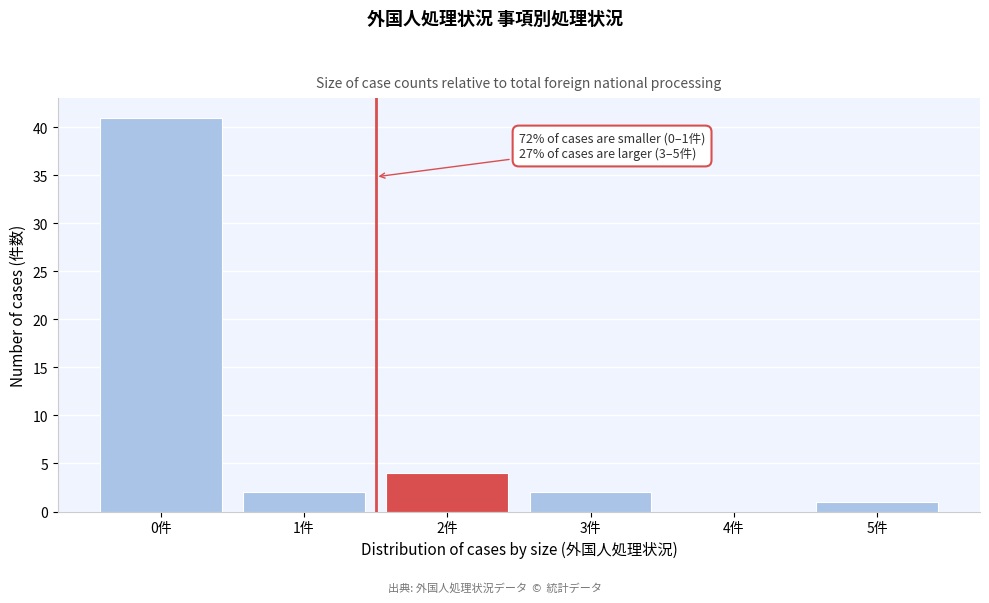

Reading right to left, transcribe all the data shown in this chart.

5件=1	4件=0	3件=2	2件=4	1件=2	0件=41